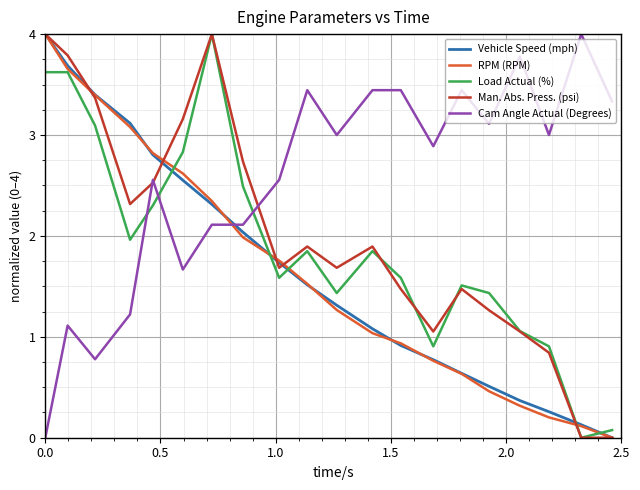

Which series has the largest total across all categories?

Cam Angle Actual (Degrees)